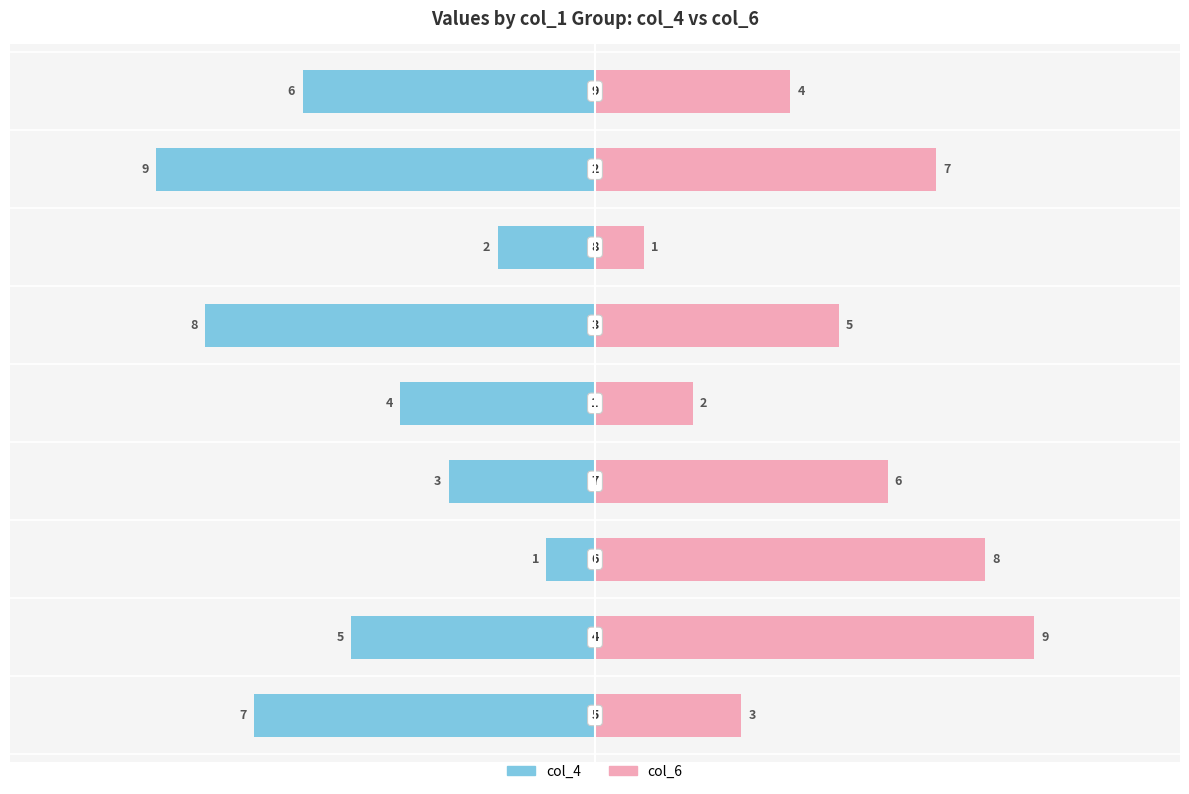

At which category is the sum across all series the highest?

2